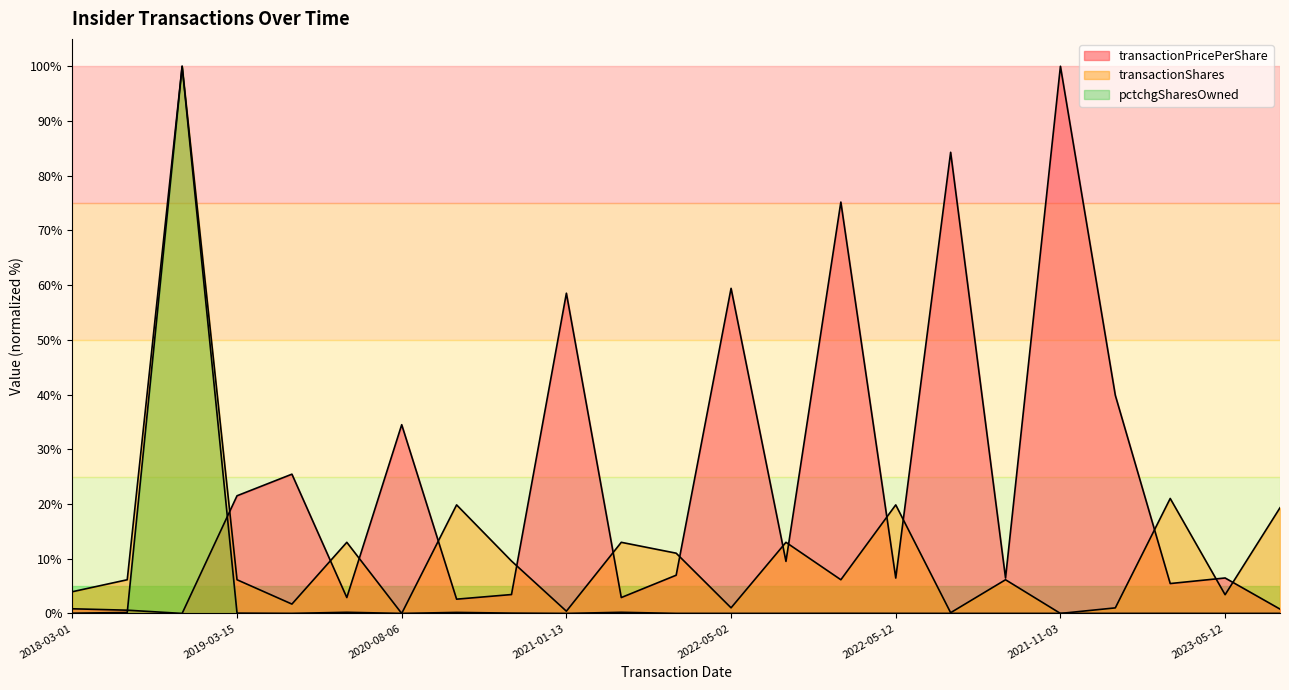

Rank the series by their maximum value, from highest to lowest.

transactionPricePerShare, transactionShares, pctchgSharesOwned